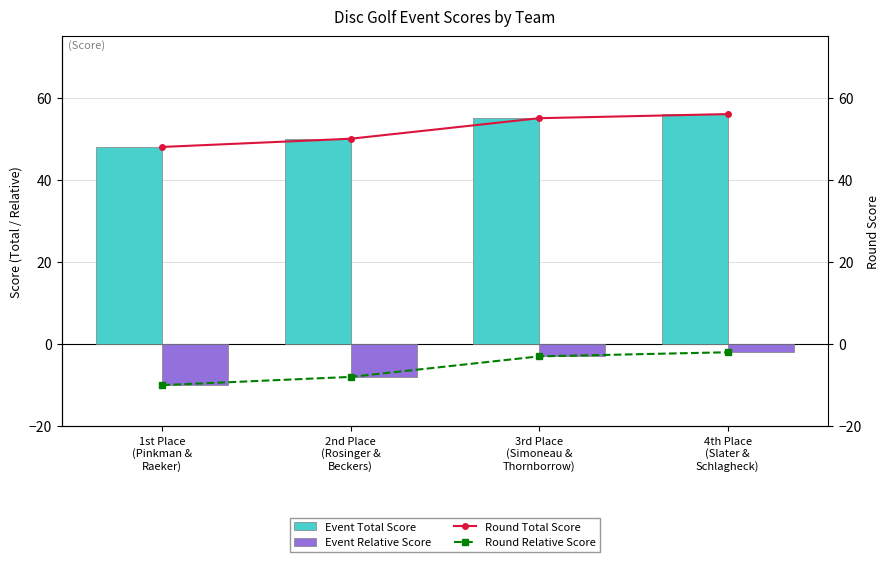

Is it true that Round Total Score equals 28 at 1st Place
(Pinkman &
Raeker)?

False